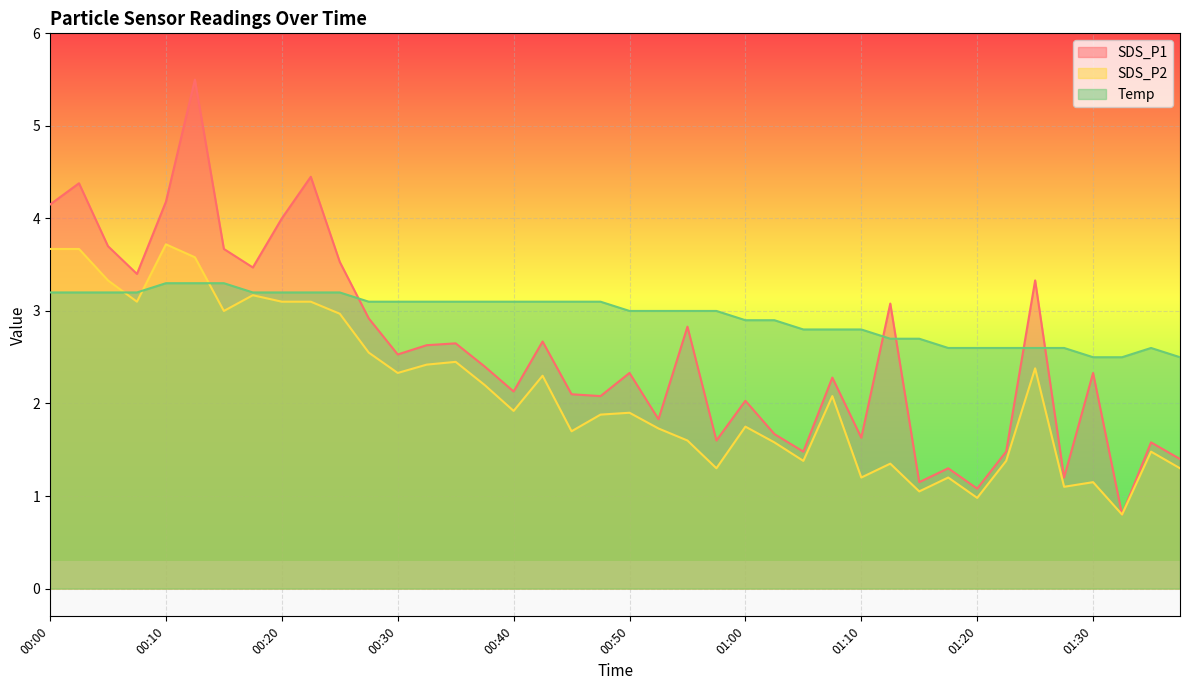

Between 01:22 and 00:00, which is larger?

00:00